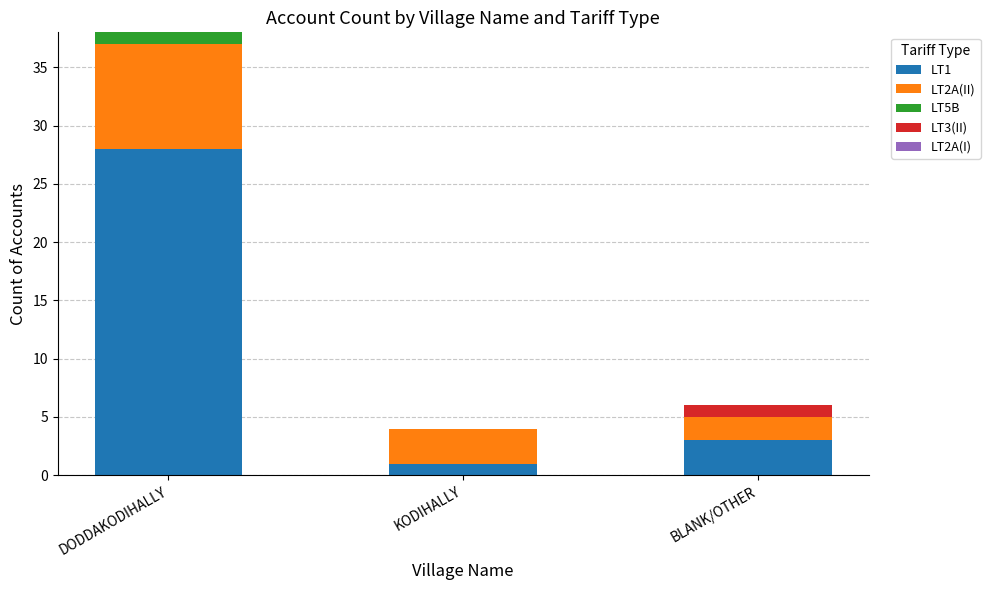

At which label does LT1 reach its peak?

DODDAKODIHALLY